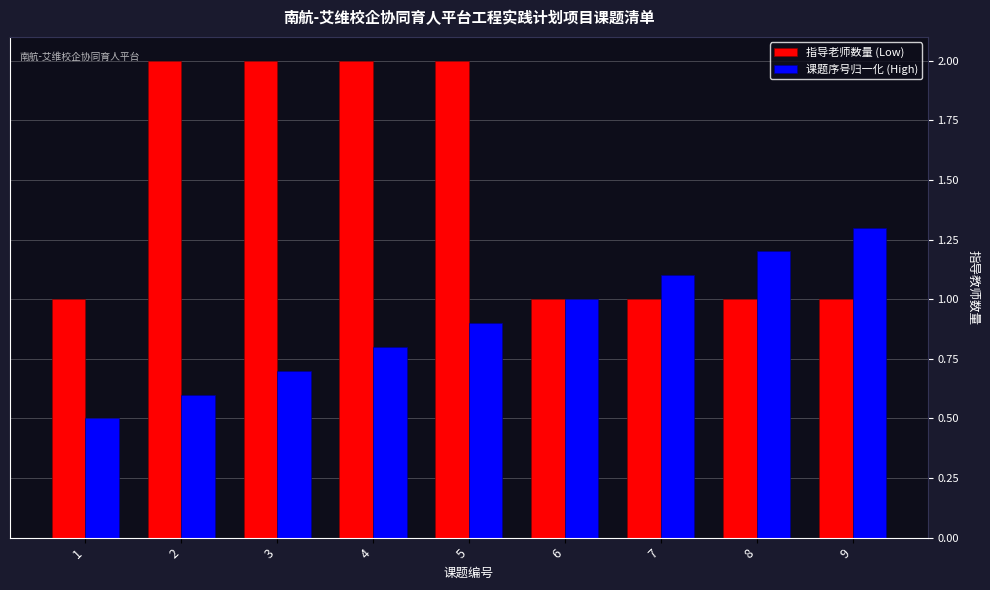

Is the value of 指导老师数量 (Low) at 5 greater than the value of 课题序号归一化 (High) at 2?

Yes